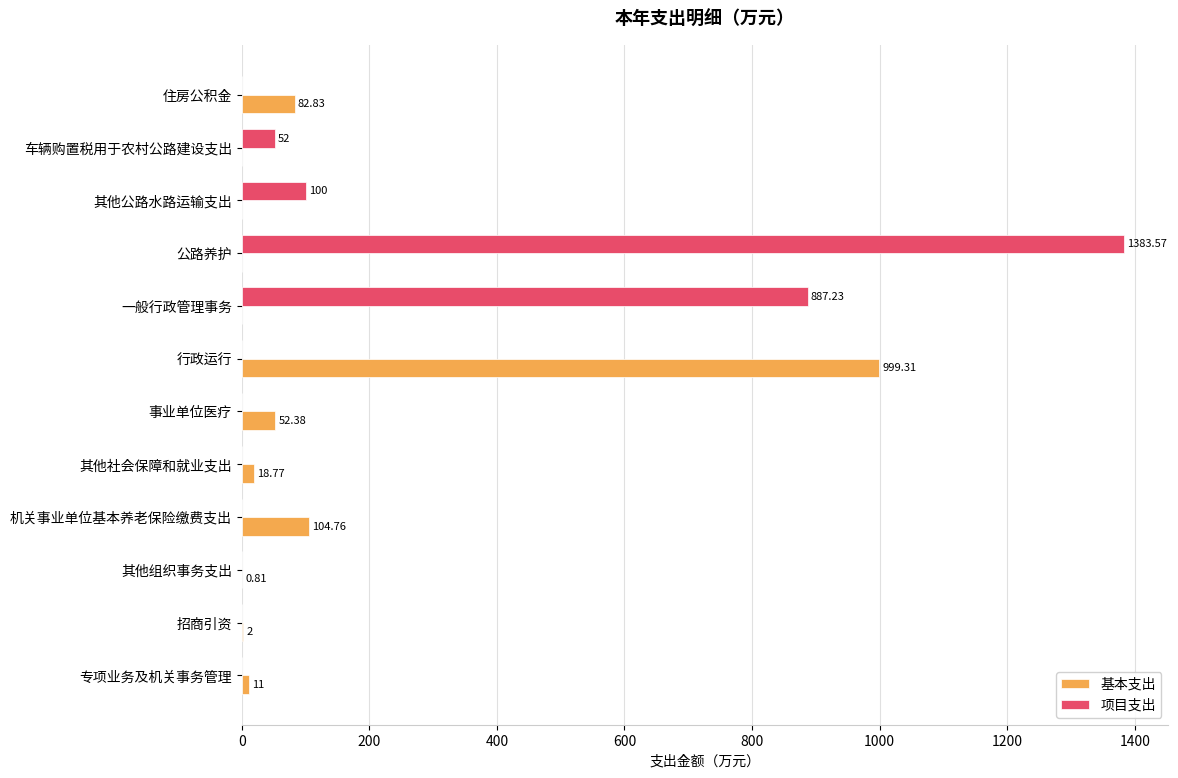

What is the total value across all series at 一般行政管理事务?

887.2